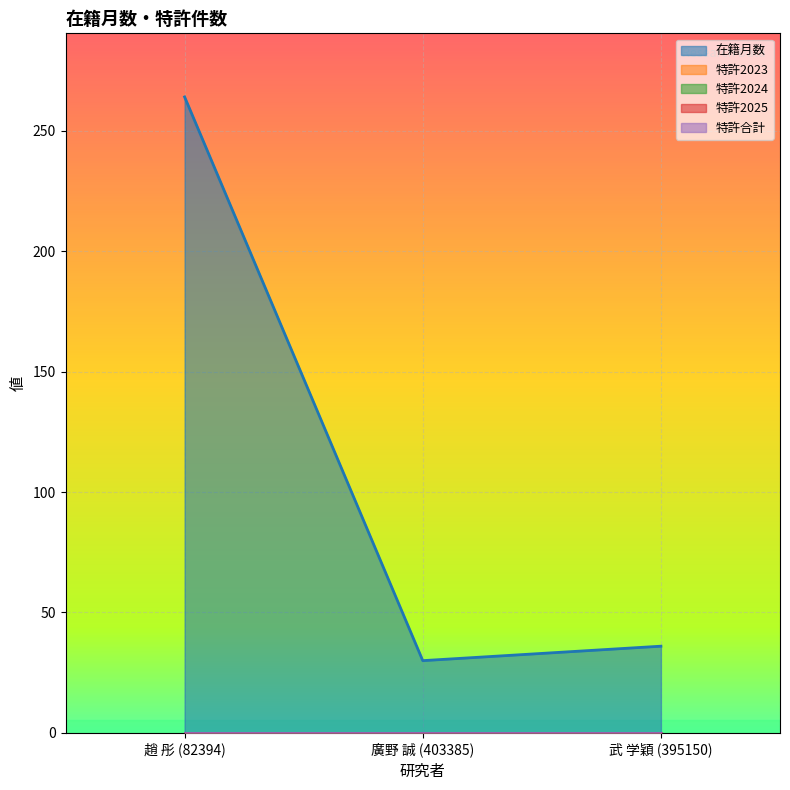

Is it true that 特許2023 equals 0 at 趙 彤 (82394)?

True